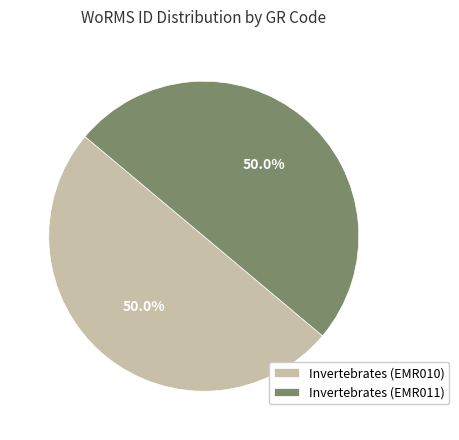

Is it true that Invertebrates (EMR010) is 37% of the pie?

False